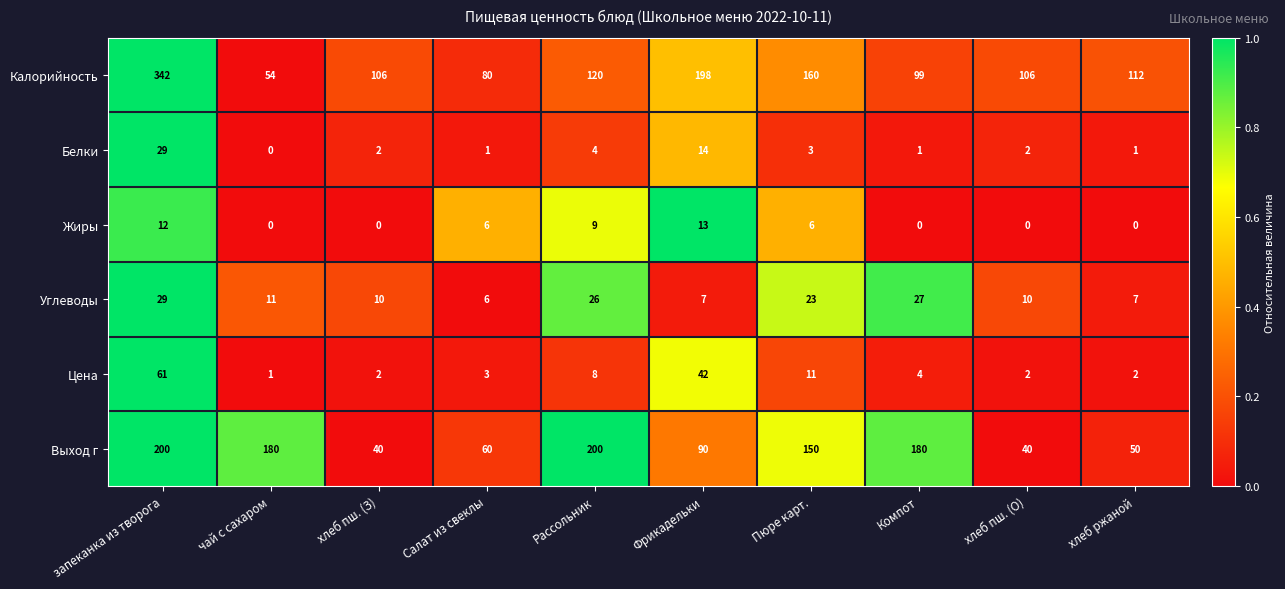

Is it true that Белки equals 4 at Рассольник?

True